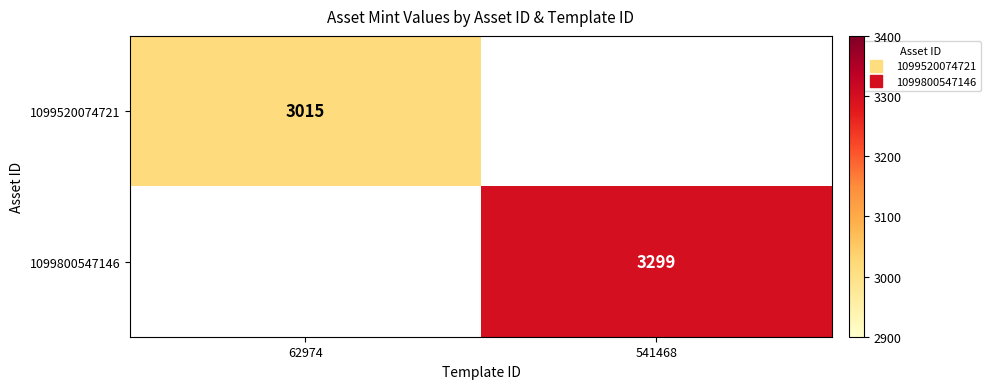

What is the minimum value shown in the chart?

3015.0